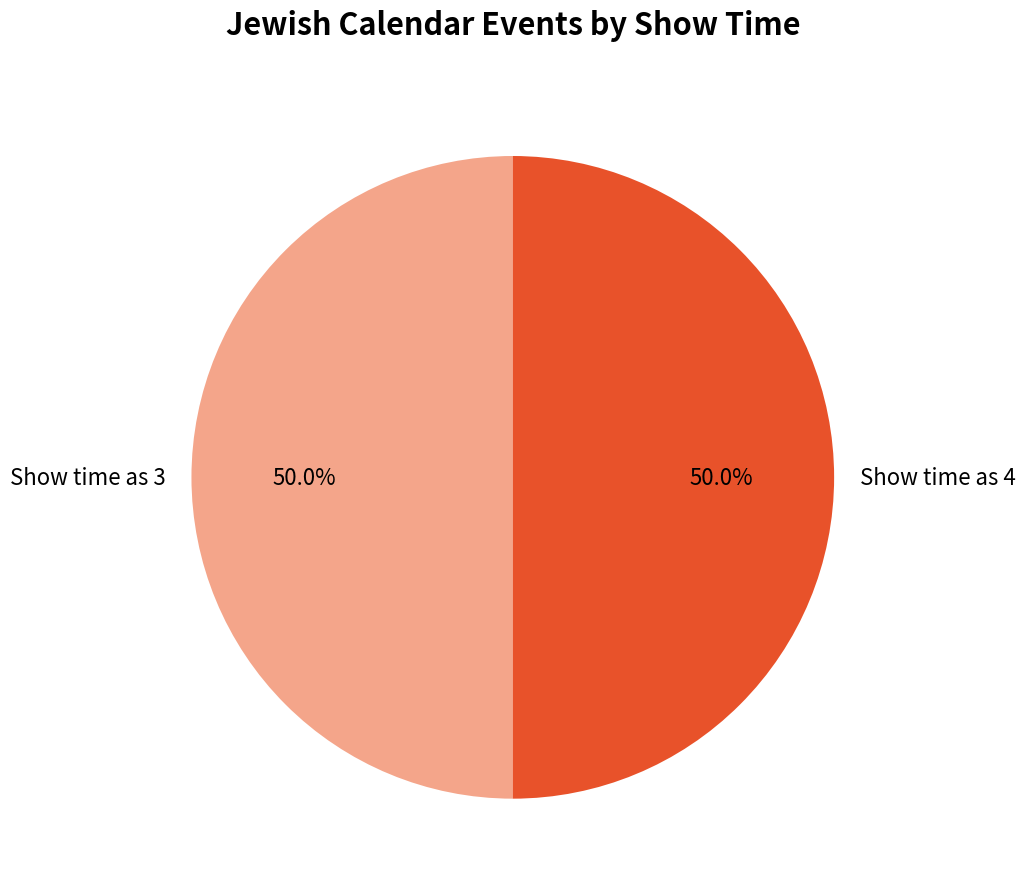

What percentage is NOT represented by Show time as 3?

50.0%